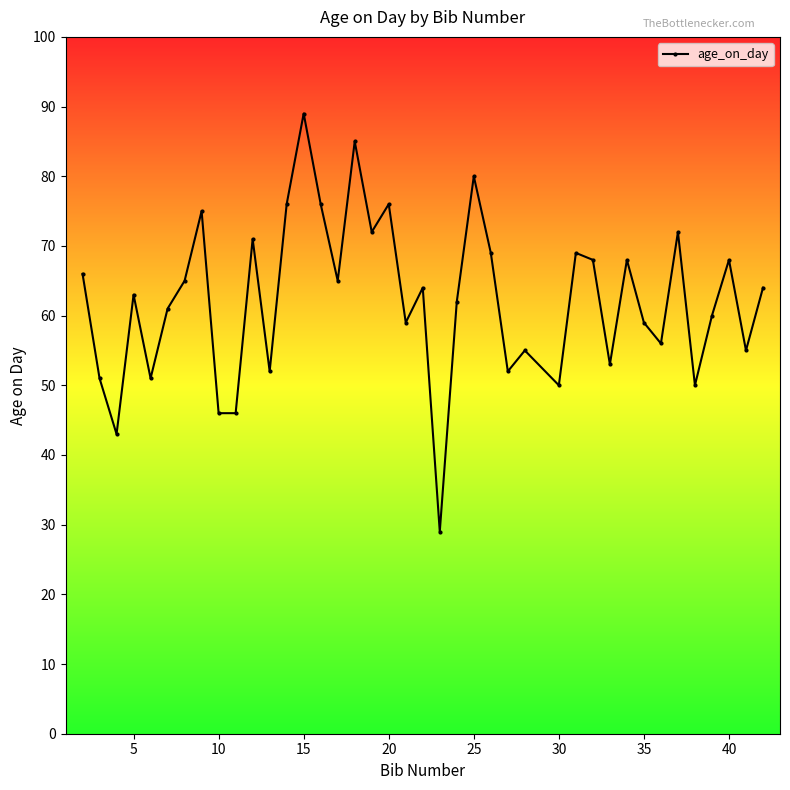

True or false: there are more than 2 points higher than both neighbors.

True